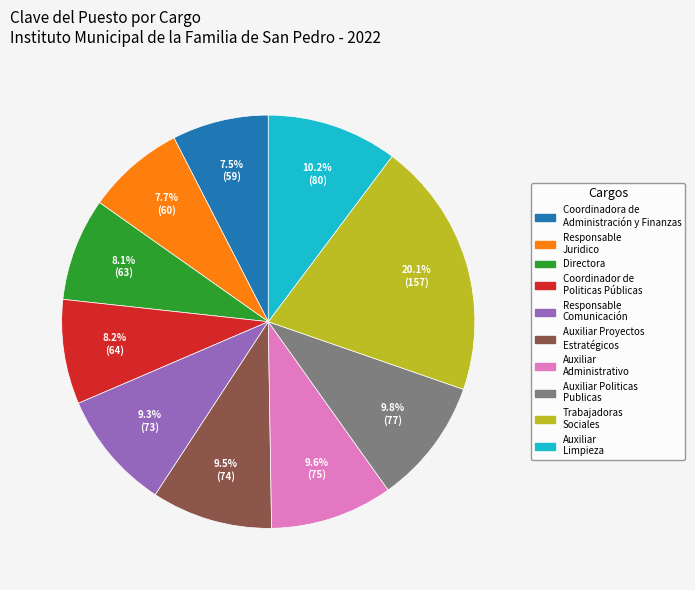

Is there any slice that represents more than half of the pie?

No